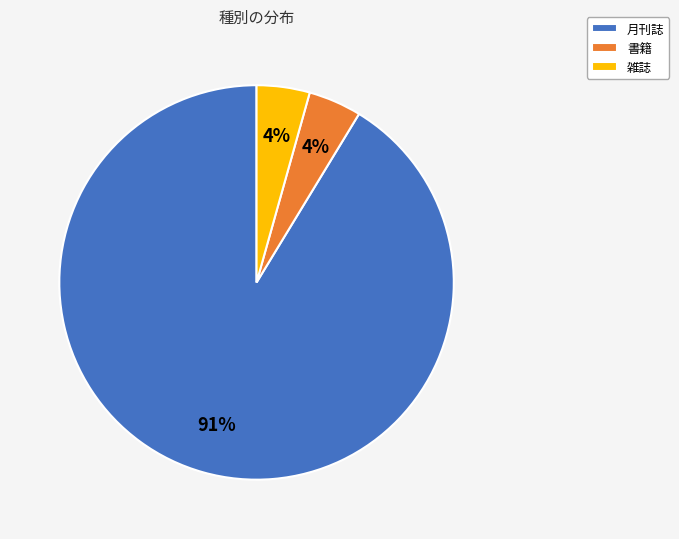

Count the number of slices in the pie.

3